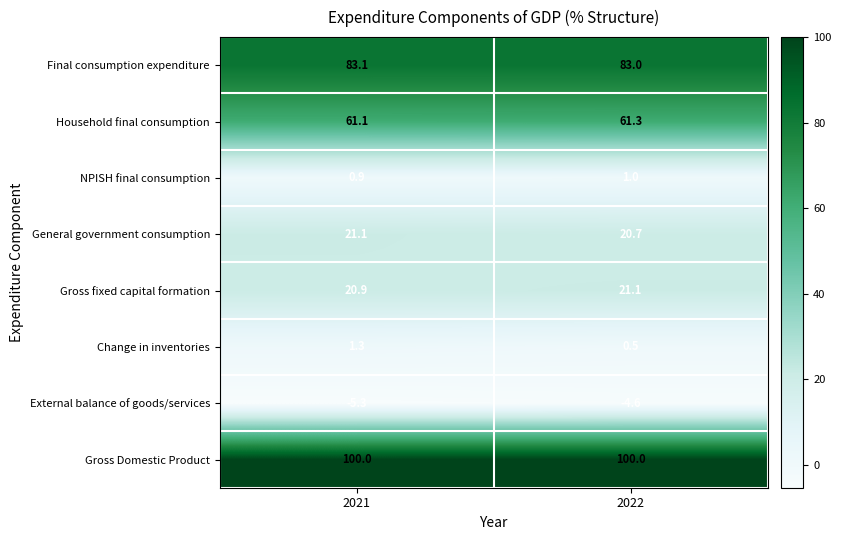

List the labels in order of Change in inventories value, smallest first.

2022, 2021